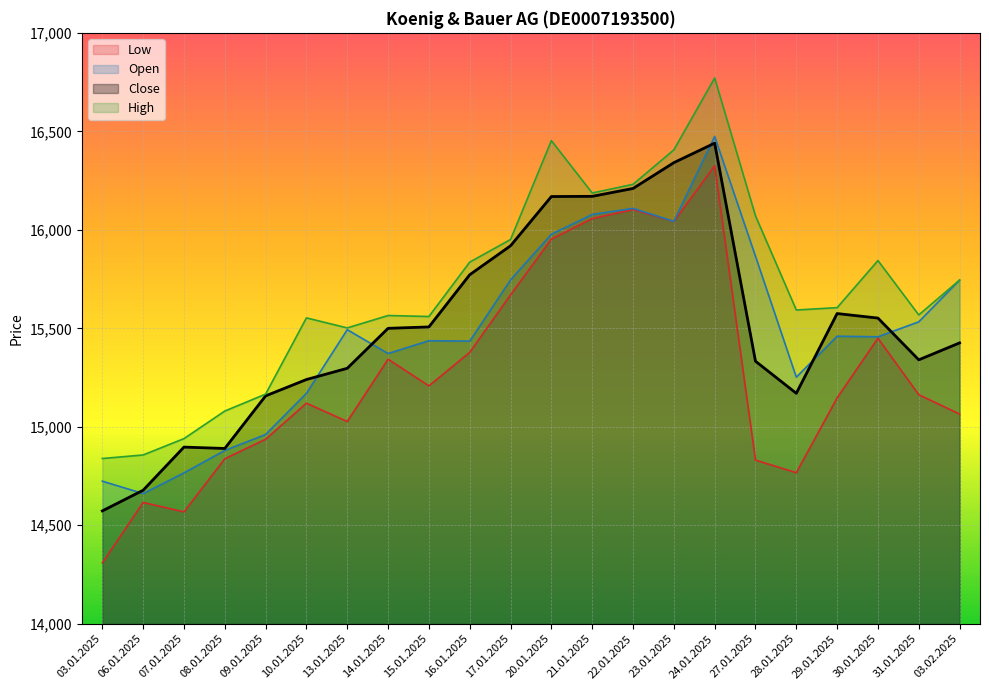

The value of Low at 24.01.2025 is 5987. True or false?

False